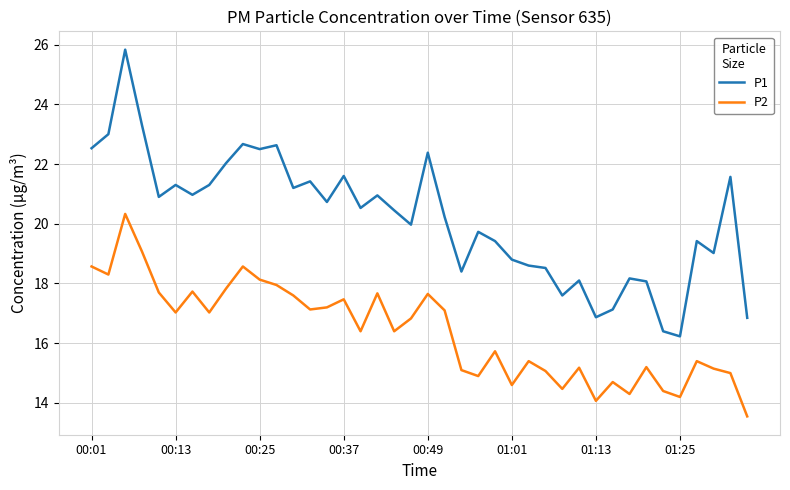

How many distinct data groups are displayed?

2